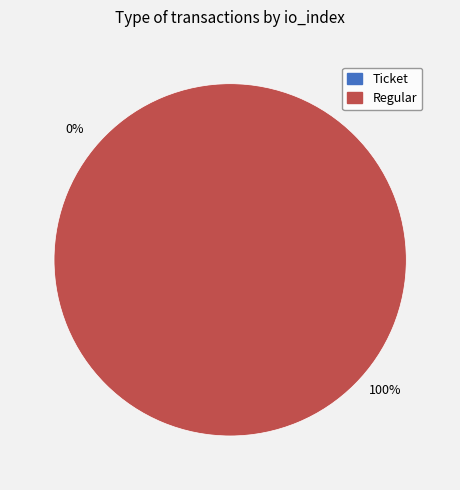

How many segments does this pie chart have?

2